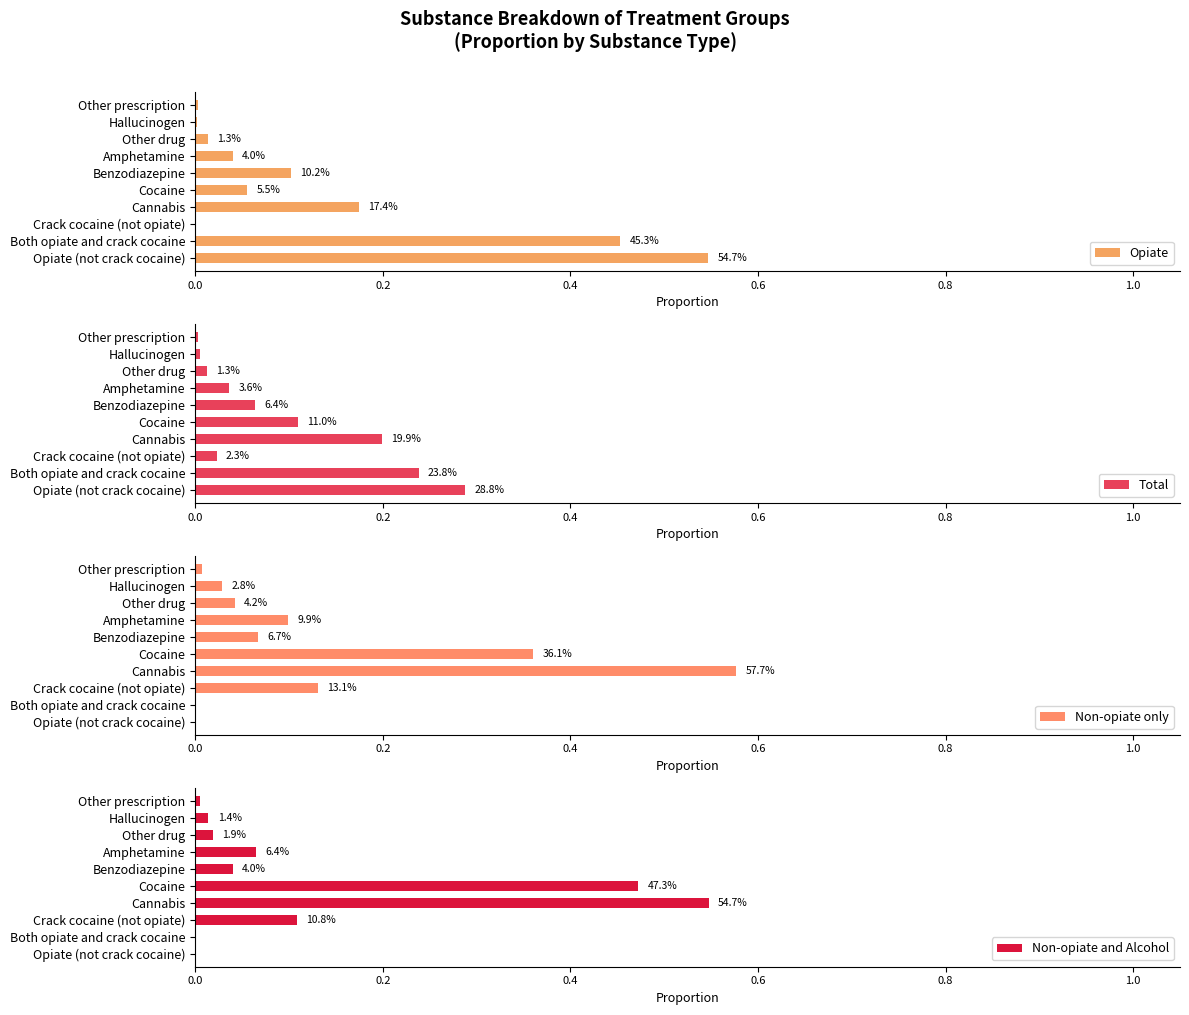

What position from the left is Other drug?

8